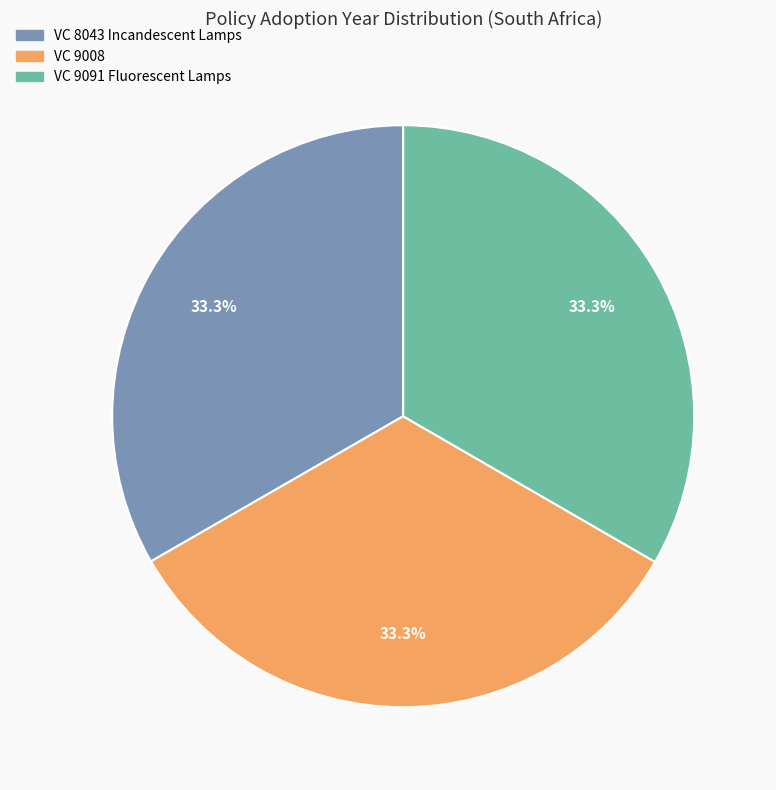

What is the ratio of the value at VC 9091 Fluorescent Lamps to the value at VC 8043 Incandescent Lamps?

1.0